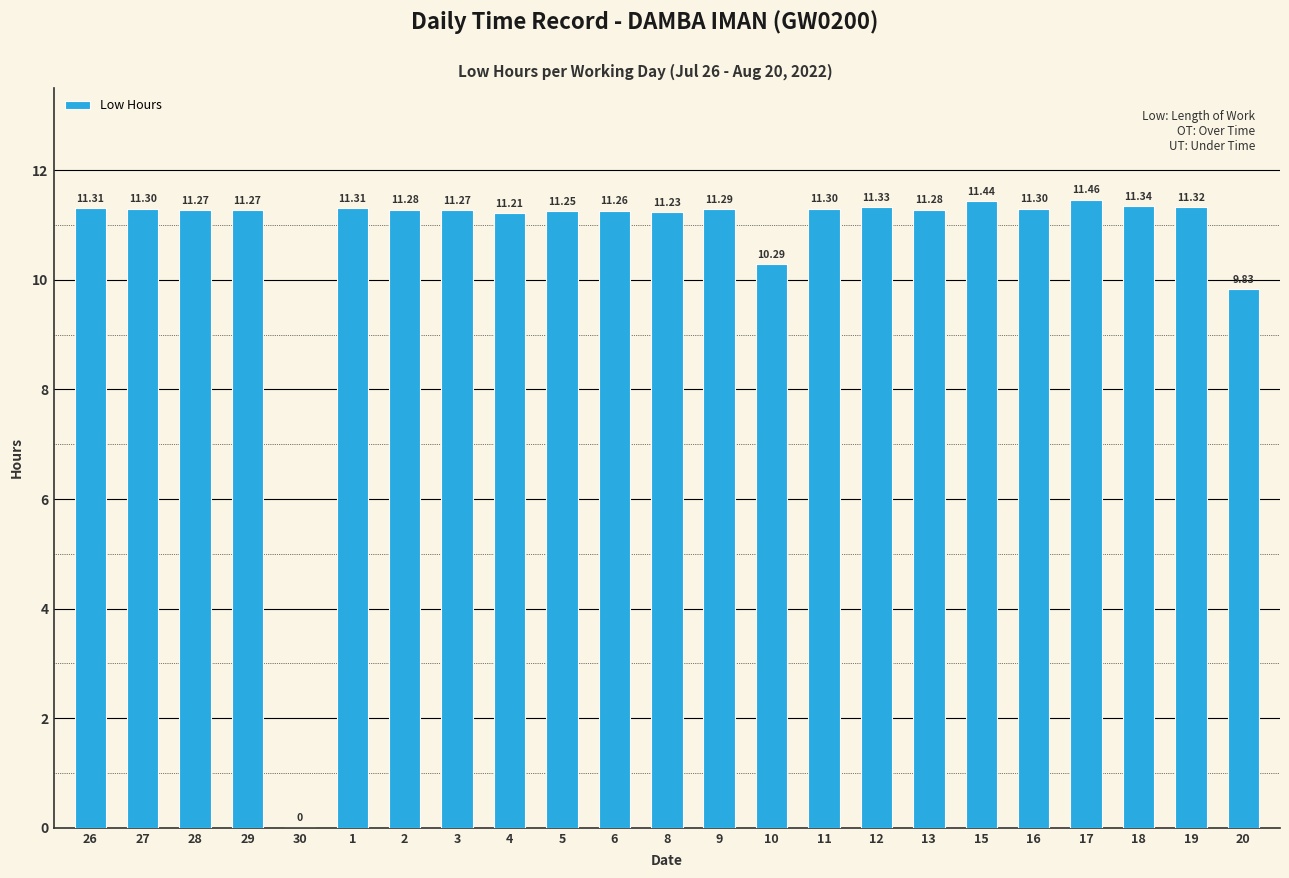

How many series are shown in this chart?

1